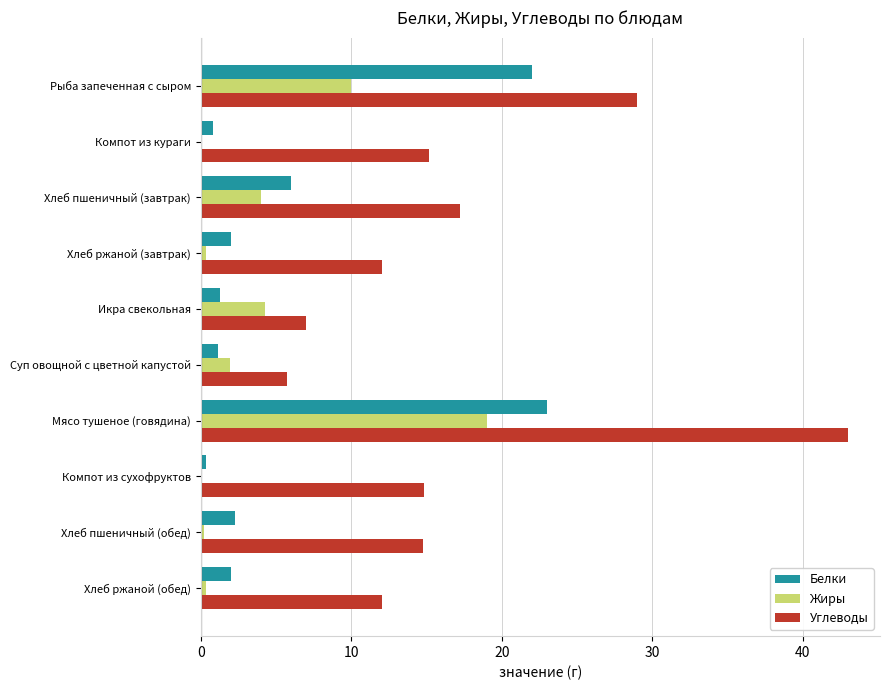

At which category is the sum across all series the highest?

Мясо тушеное (говядина)